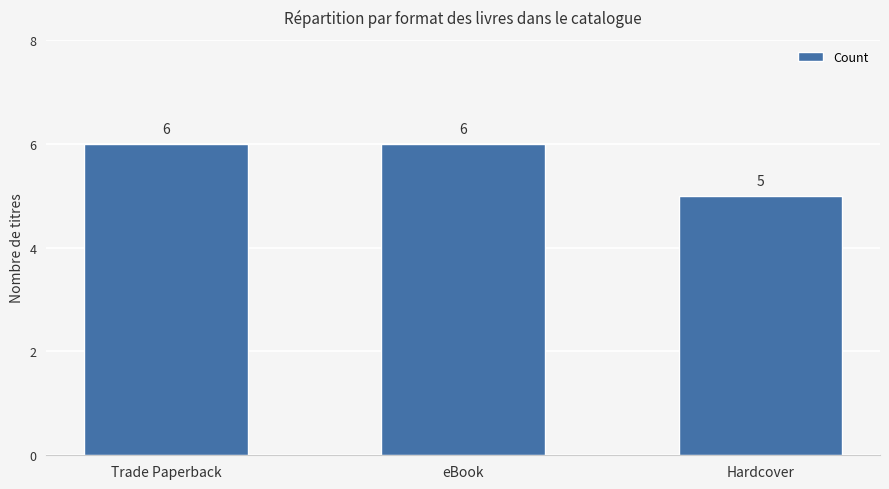

What is the ratio of the value at eBook to the value at Hardcover?

1.2